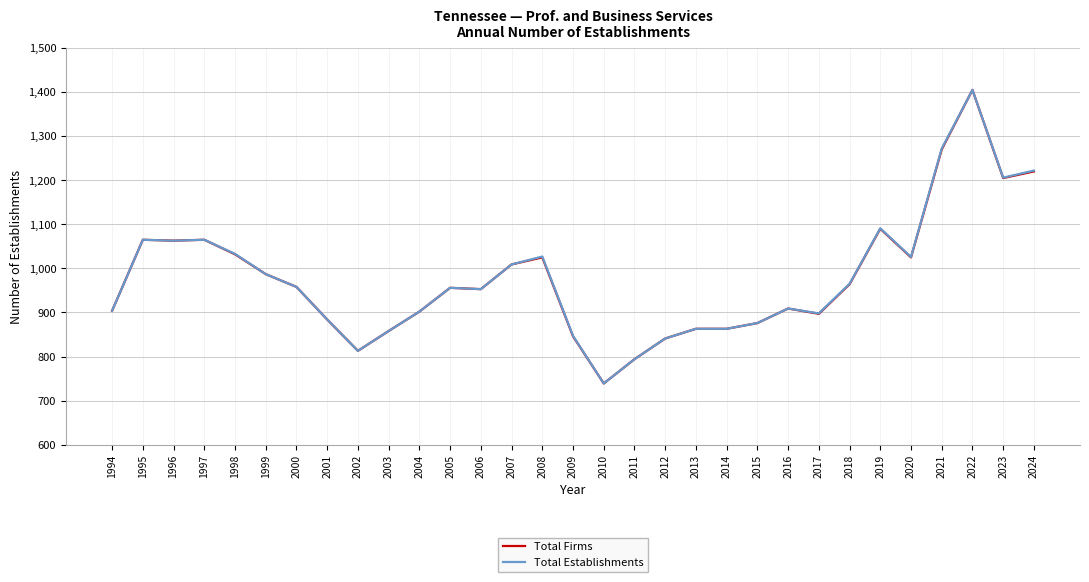

What is the minimum value shown in the chart?

739